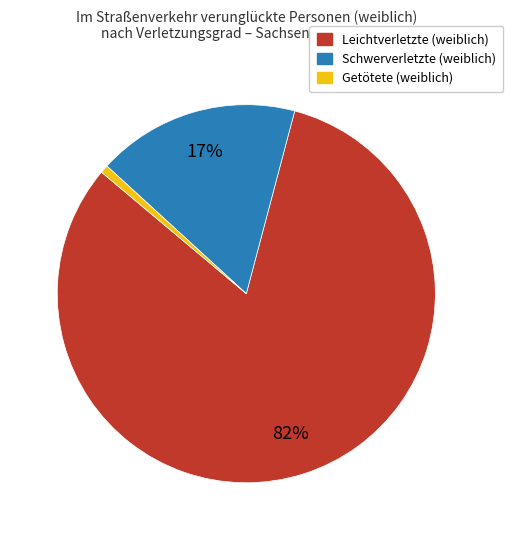

Do Schwerverletzte (weiblich) and Getötete (weiblich) together represent more than half of the pie?

No